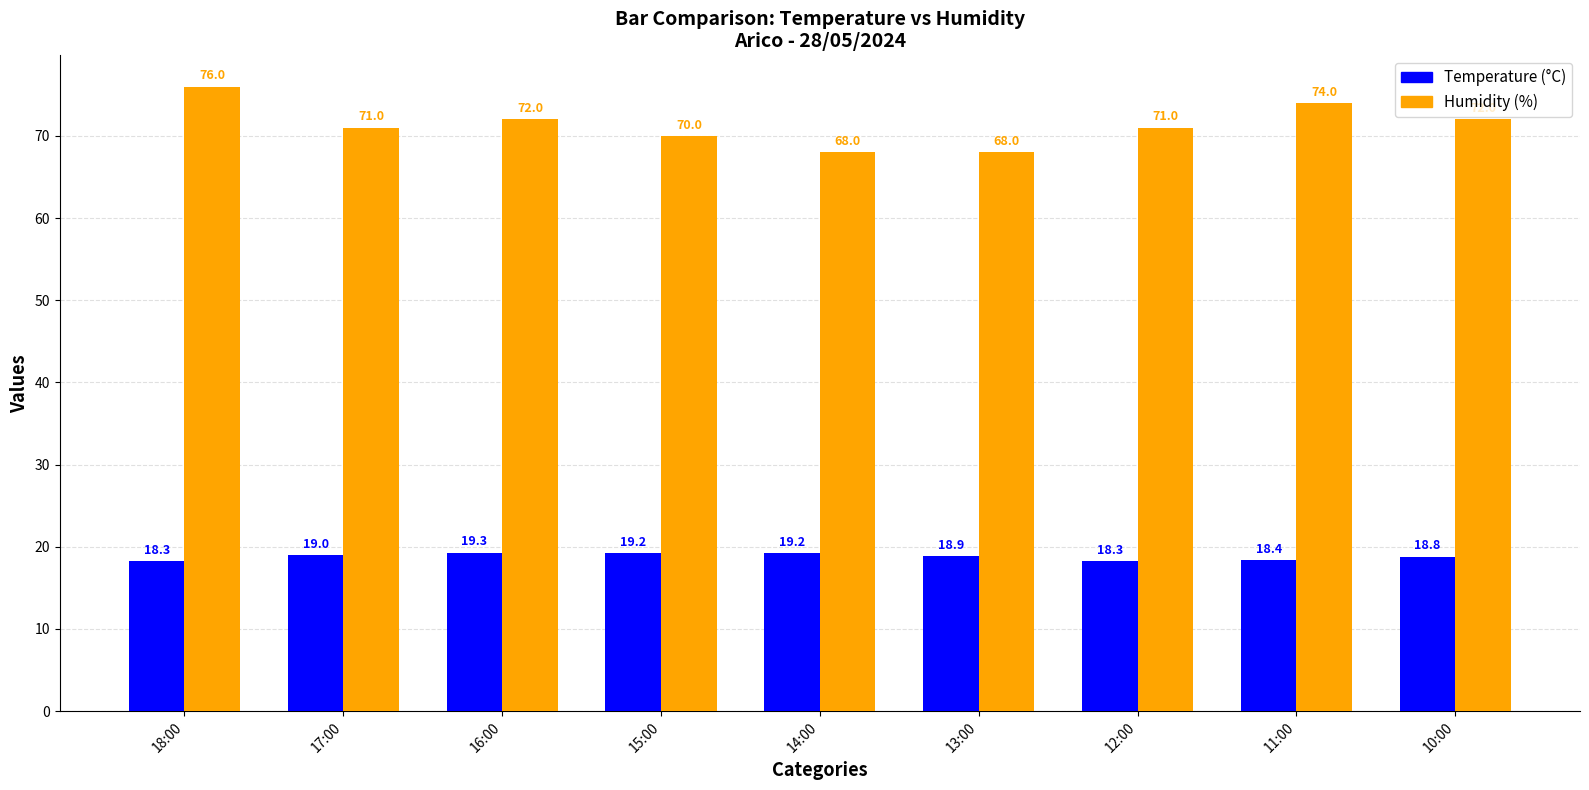

What is the label of the 1st bar from the left?

18:00